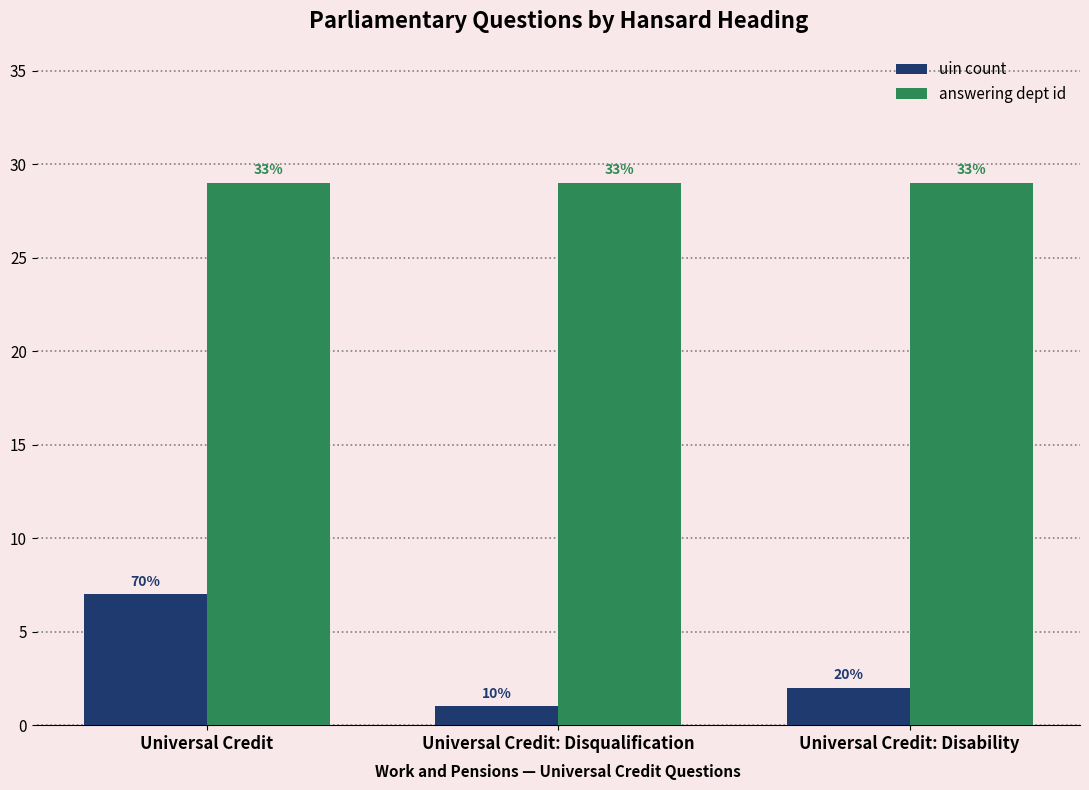

How many groups of bars are there?

3